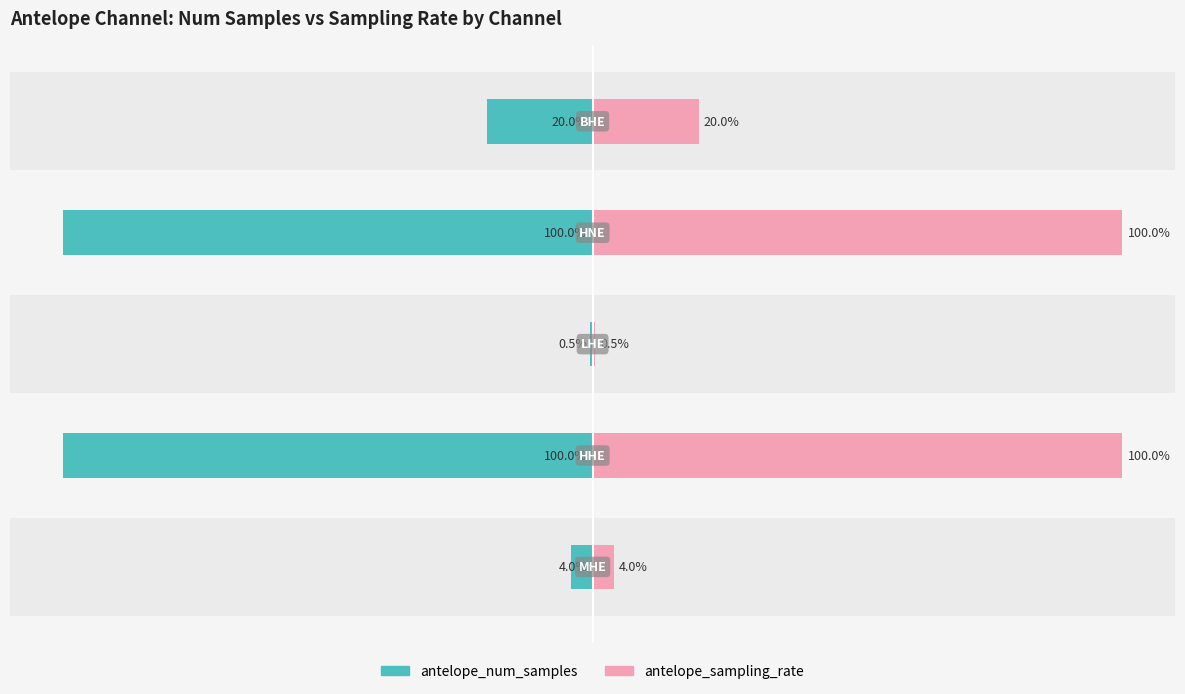

Where does the antelope_sampling_rate series first go above 20?

1